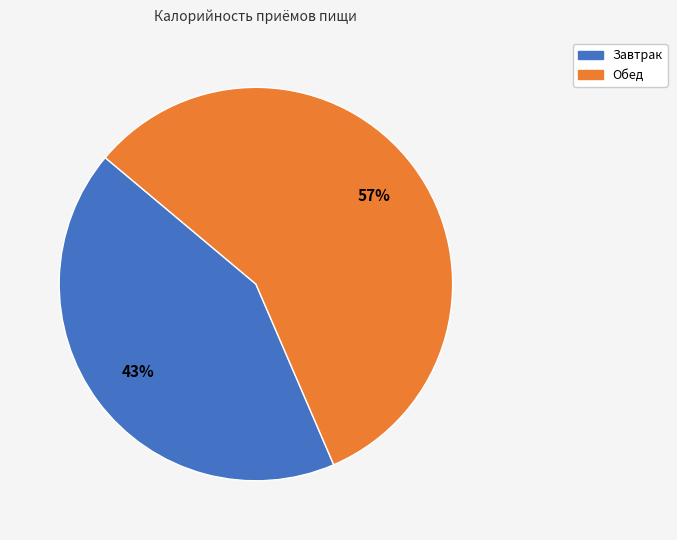

To the nearest percent, what percentage of the pie is Обед?

57%